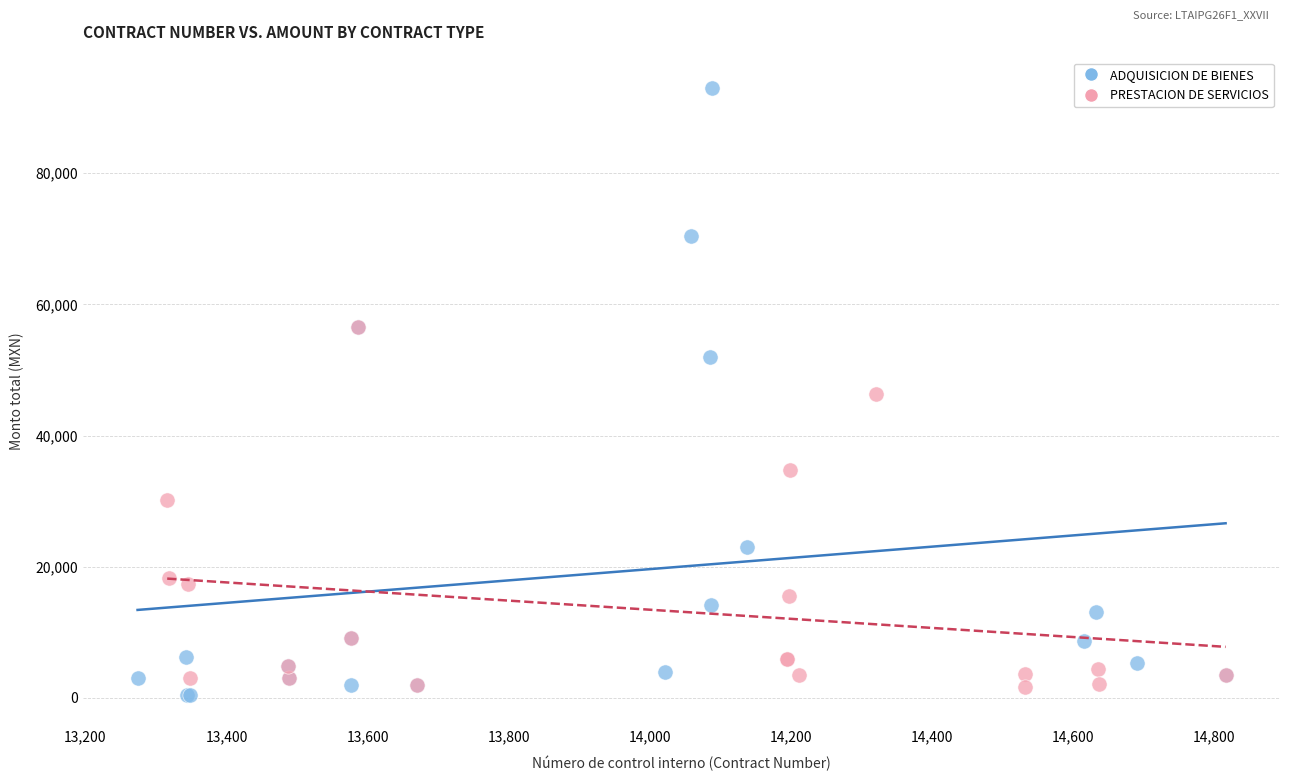

Which series has the largest Y range (max minus min)?

ADQUISICION DE BIENES